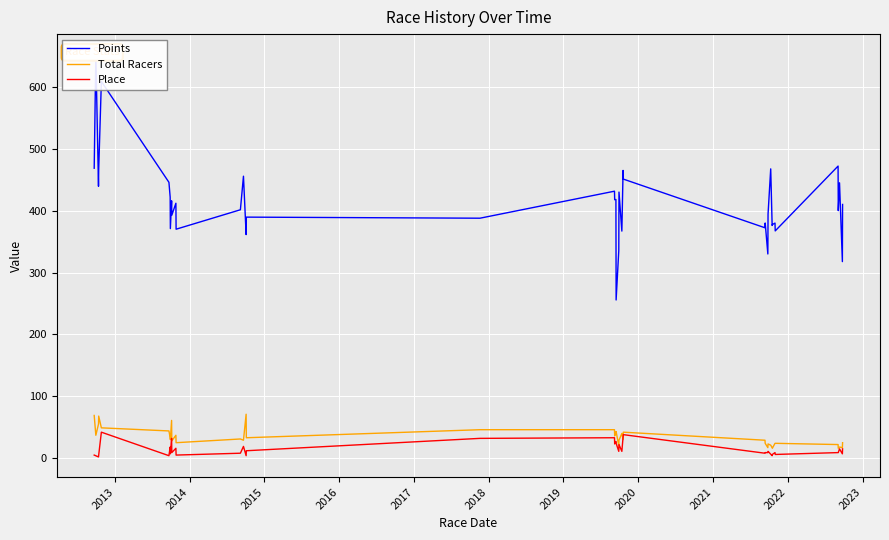

Does the chart display data point markers on the line(s)?

No